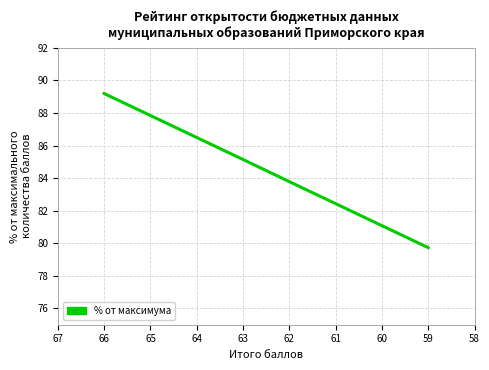

Is it true that the value at 60 is 135.2?

False